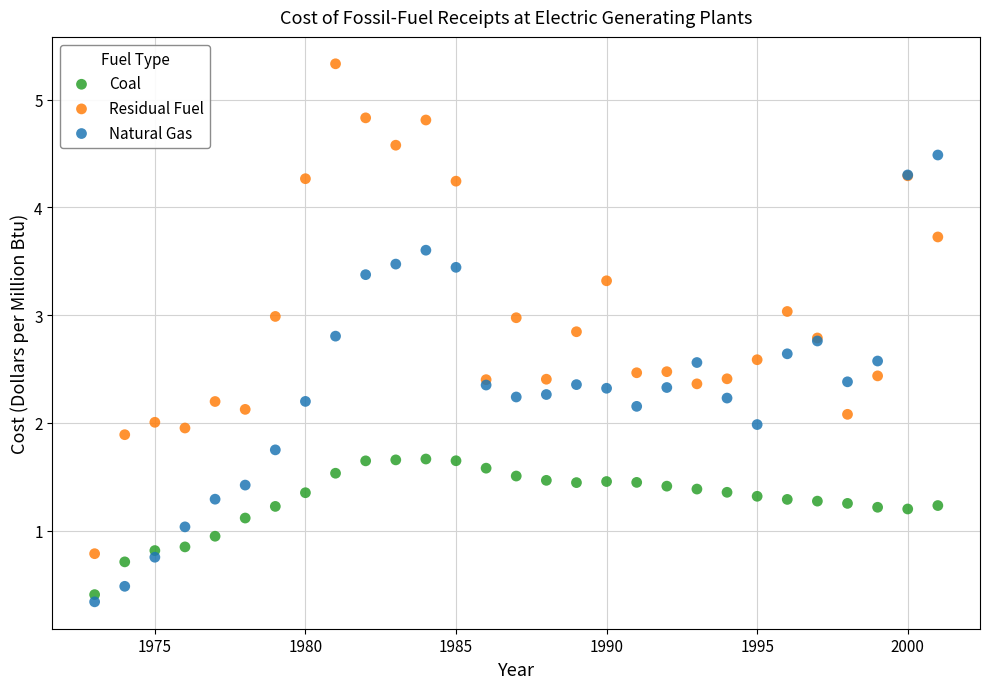

Which series has the largest Y range (max minus min)?

Residual Fuel